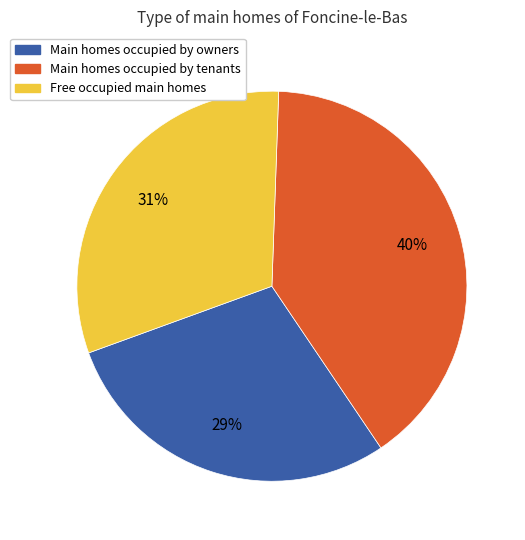

To the nearest percent, what is the difference between the largest and smallest slice percentages?

11%